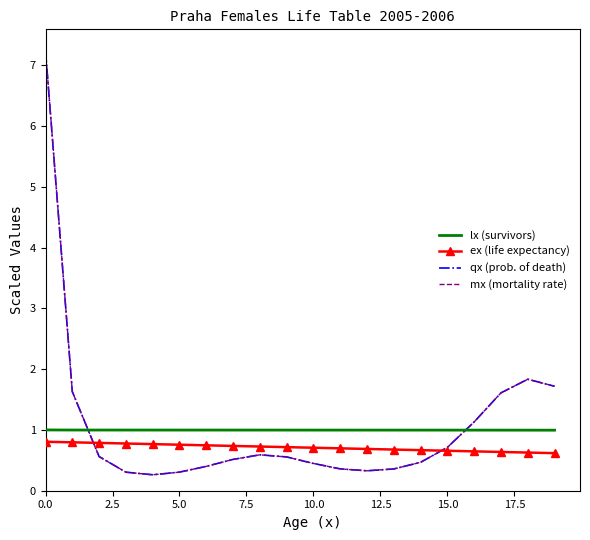

True or false: ex (life expectancy) and lx (survivors) cross at least once.

False